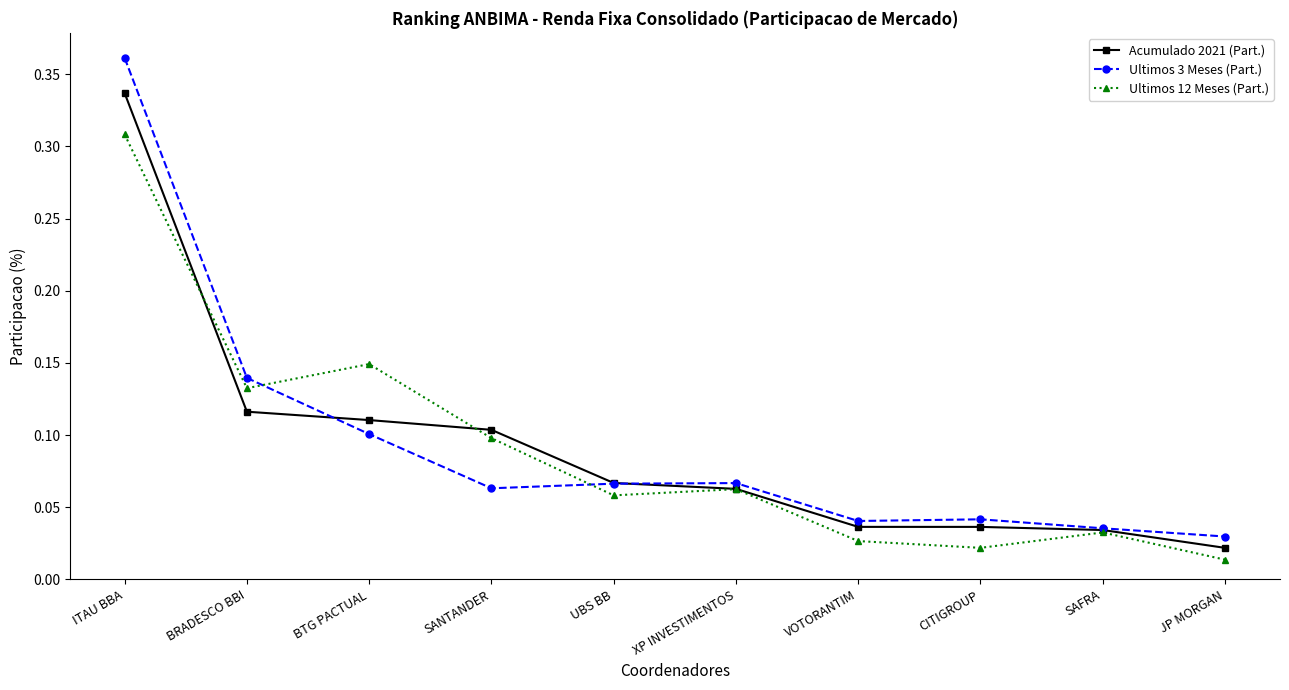

The value of Ultimos 12 Meses (Part.) at SAFRA is 0.1. True or false?

False